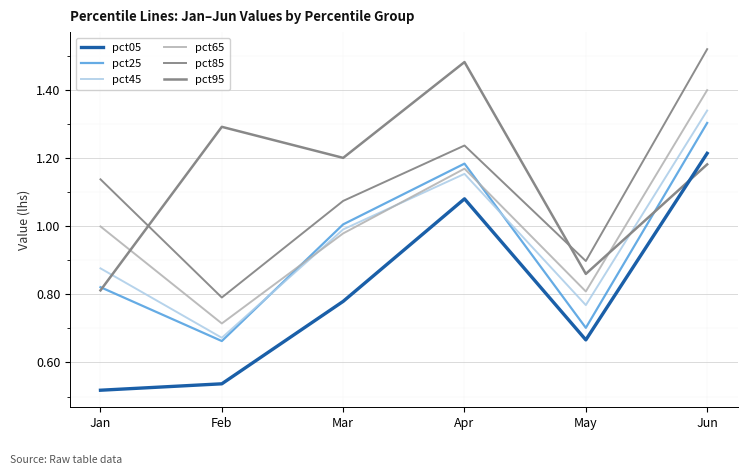

List the labels in order of pct65 value, smallest first.

Feb, May, Mar, Jan, Apr, Jun